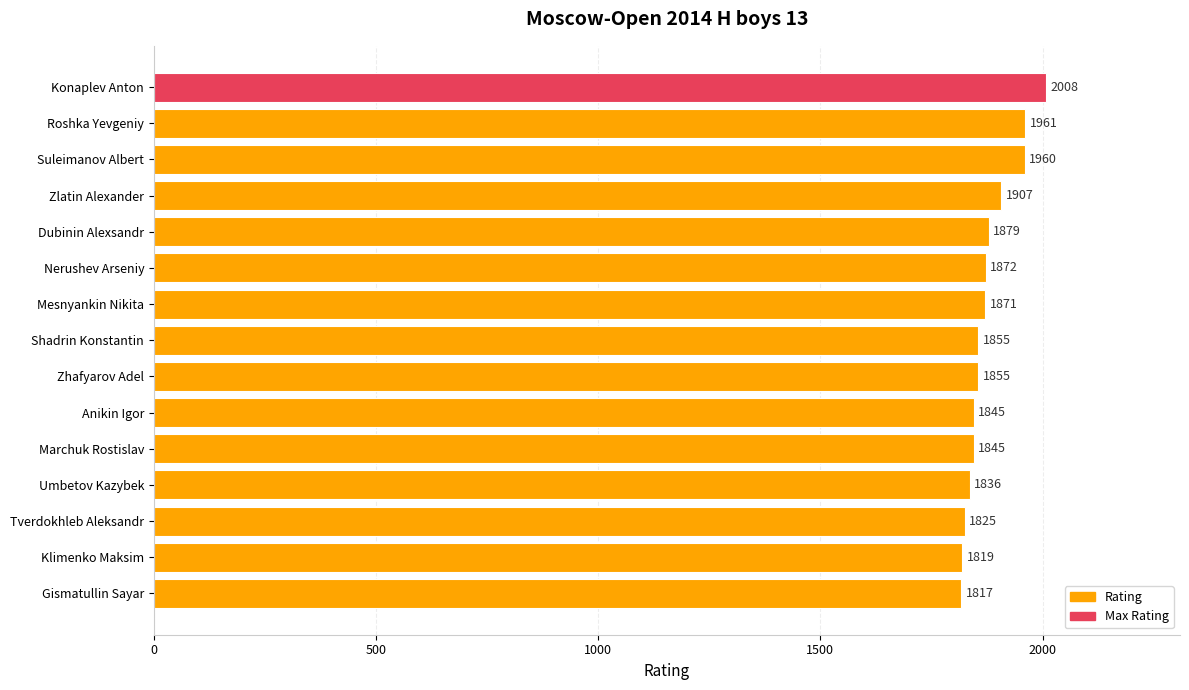

What is the label of the 14th bar from the top?

Klimenko Maksim